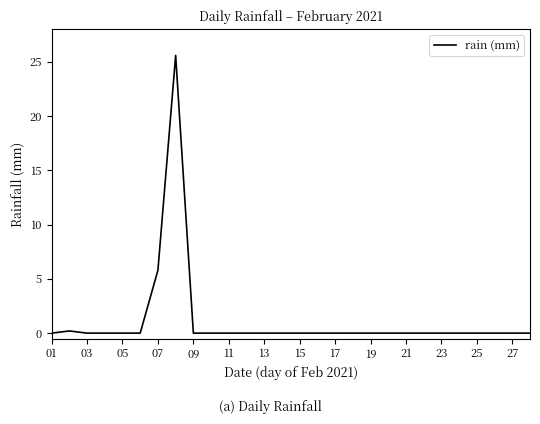

What is the maximum value shown in the chart?

25.6